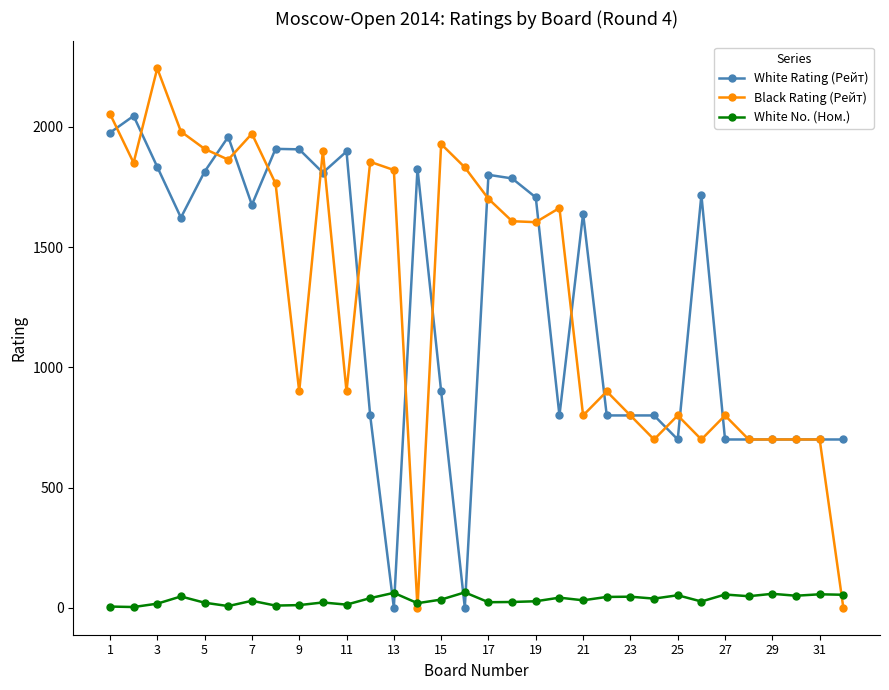

Which series has the widest spread of values?

Black Rating (Рейт)